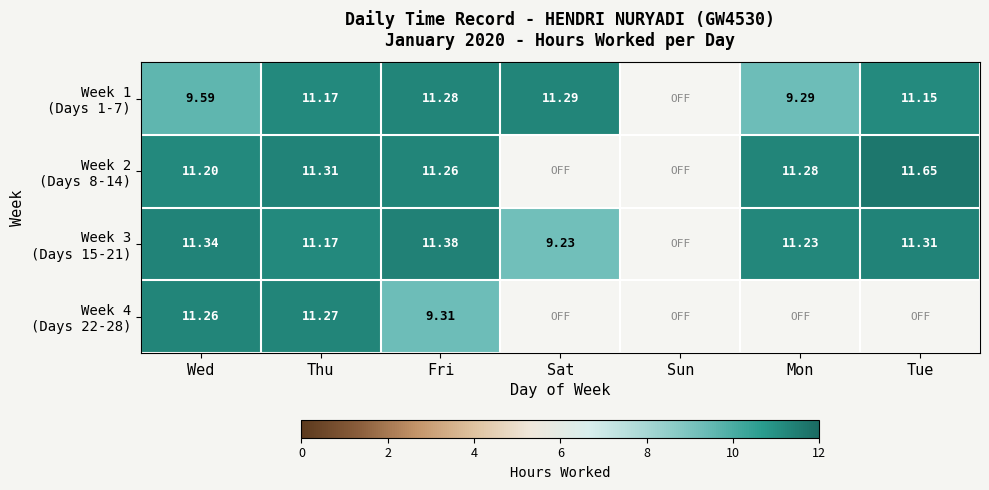

Read the Week 2 (Days 8-14) value at Thu.

11.3